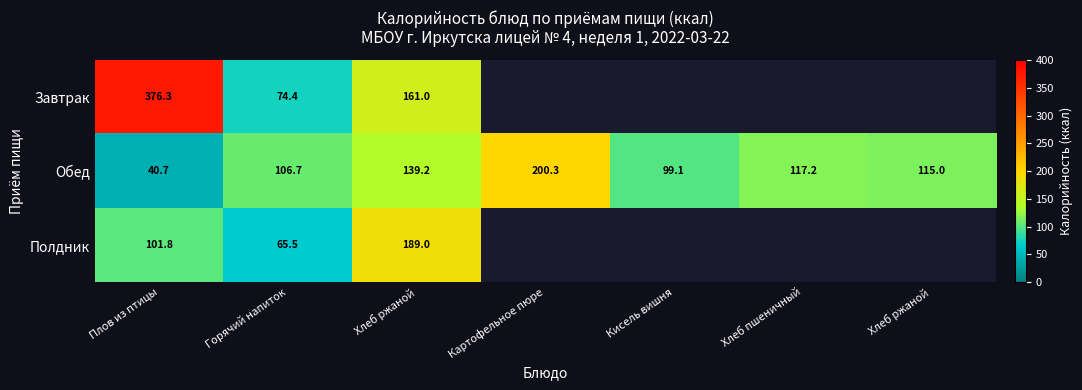

What is the spread (max minus min) of values at Хлеб ржаной?

49.8